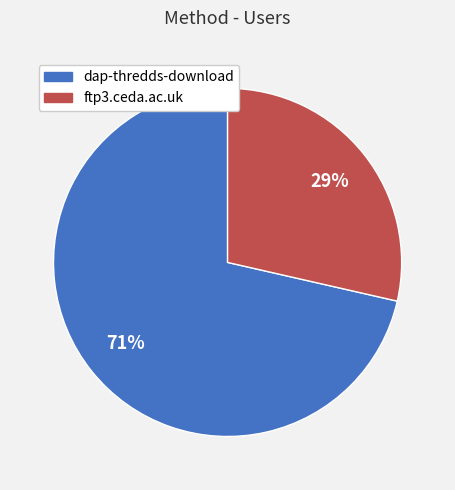

Count the number of slices in the pie.

2